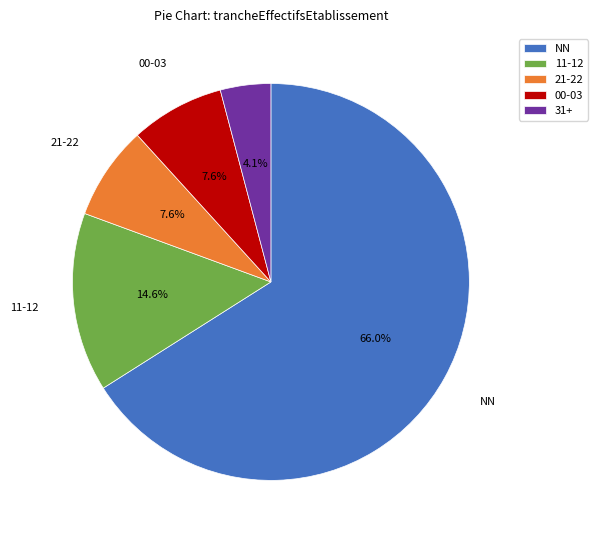

Approximately how many times larger is the value at NN compared to 11-12?

4.5